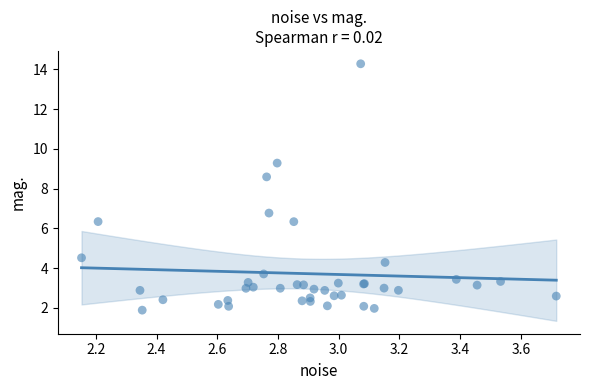

What Y value in the scatter plot is closest to 8?

8.6